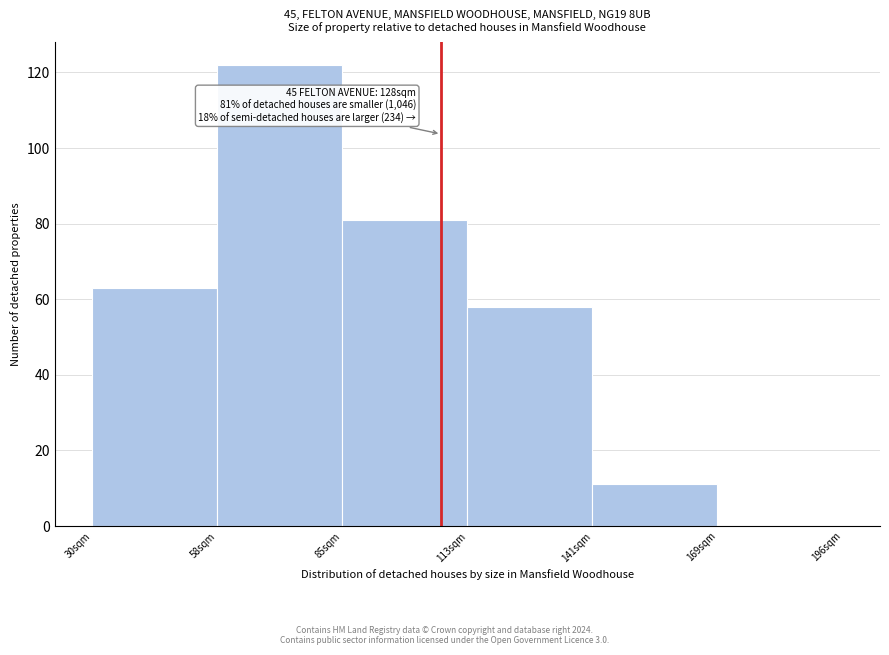

Reading right to left, what are all the values shown in this chart?

169sqm=0	141sqm=11	113sqm=58	85sqm=81	58sqm=122	30sqm=63